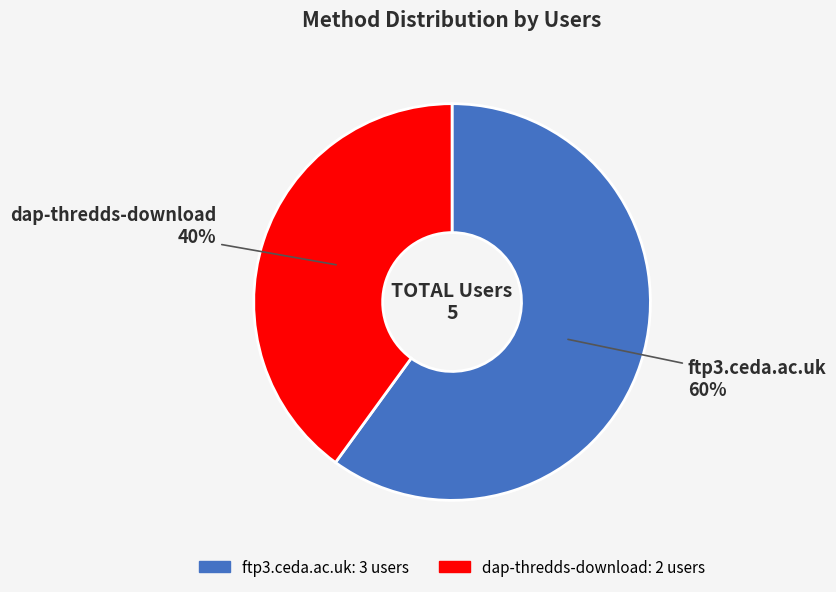

Rank the categories by value from highest to lowest.

ftp3.ceda.ac.uk, dap-thredds-download